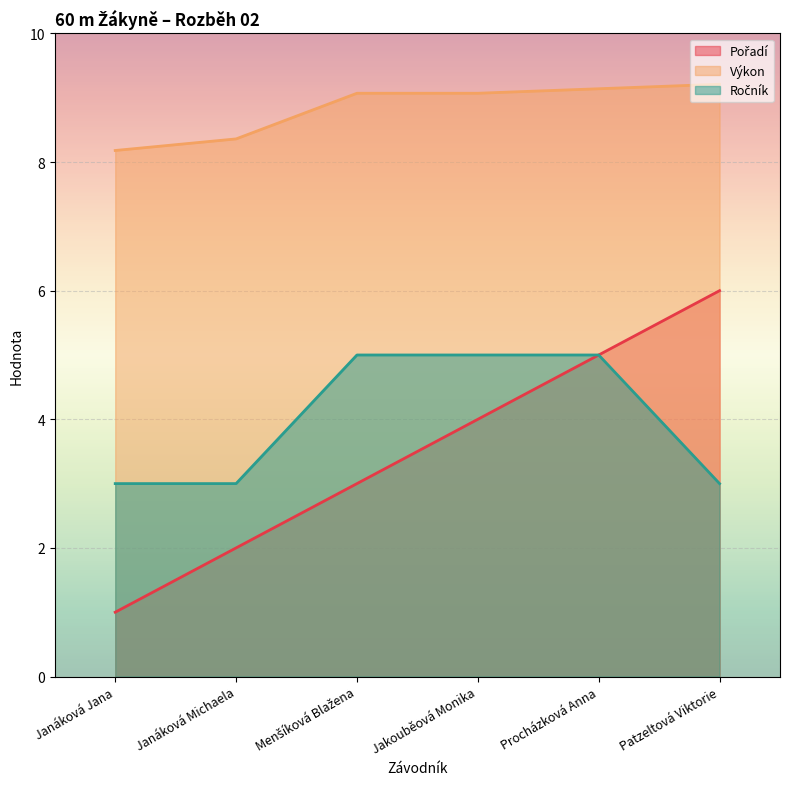

Is it true that Pořadí equals 8.6 at Patzeltová Viktorie?

False